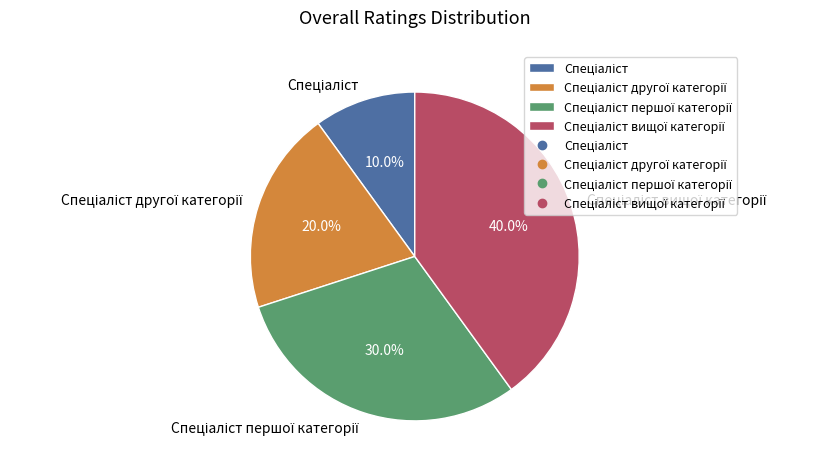

Is there any slice that represents more than half of the pie?

No